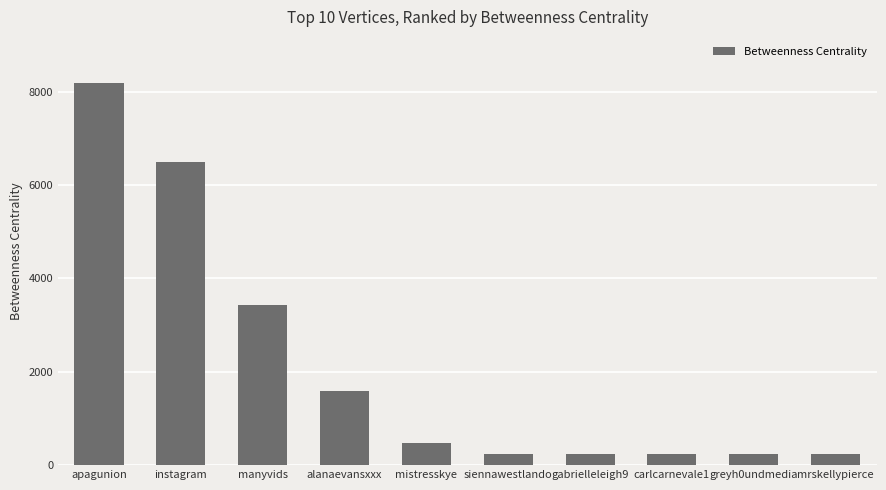

The value at greyh0undmedia is 240.0. True or false?

True